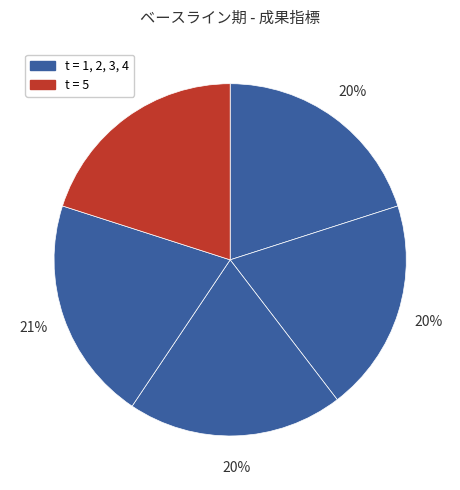

Does any single category account for the majority?

No